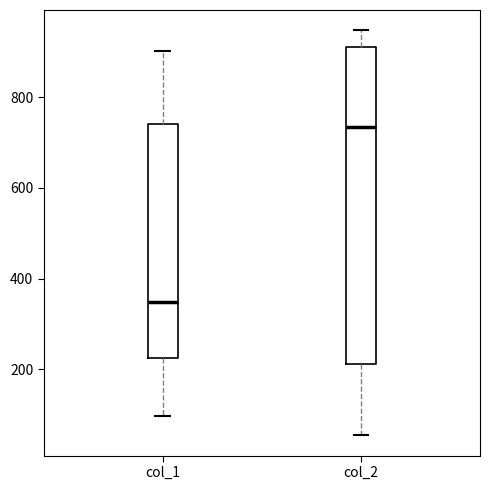

Comparing the boxes themselves (not the whiskers), which one is the tallest?

col_2